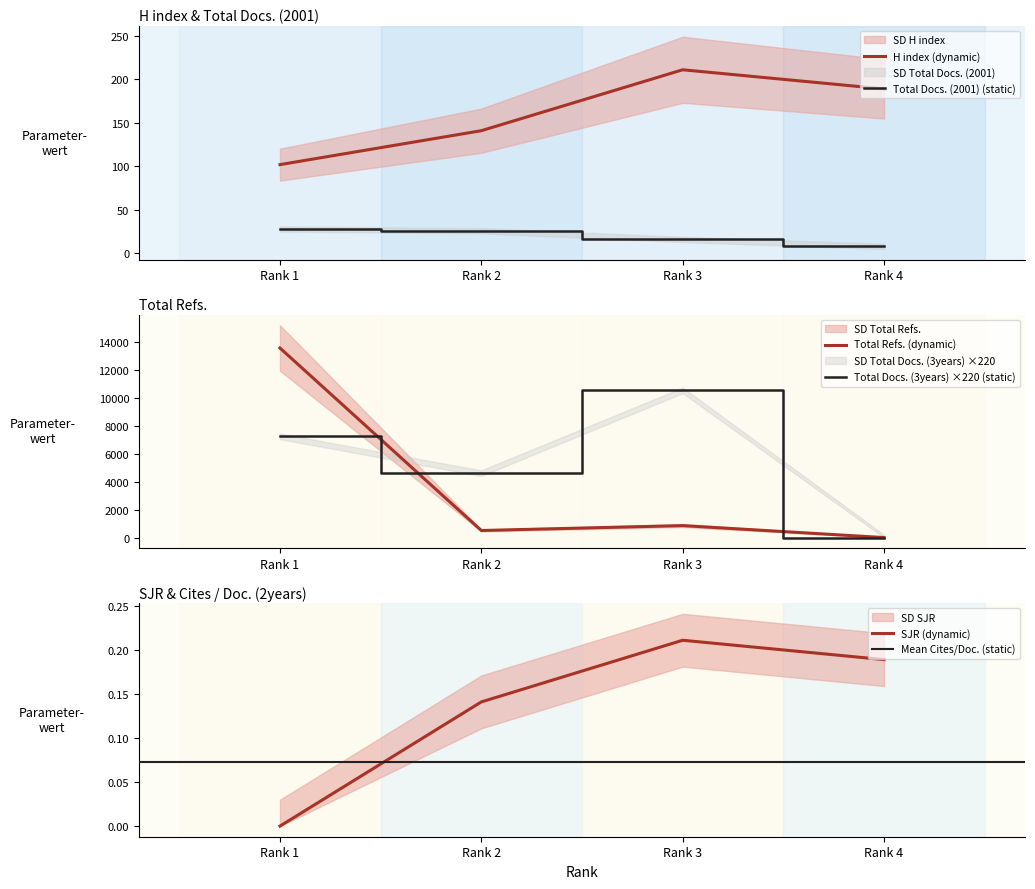

The Total Refs. series shows 858.0 at Rank 3. True or false?

True